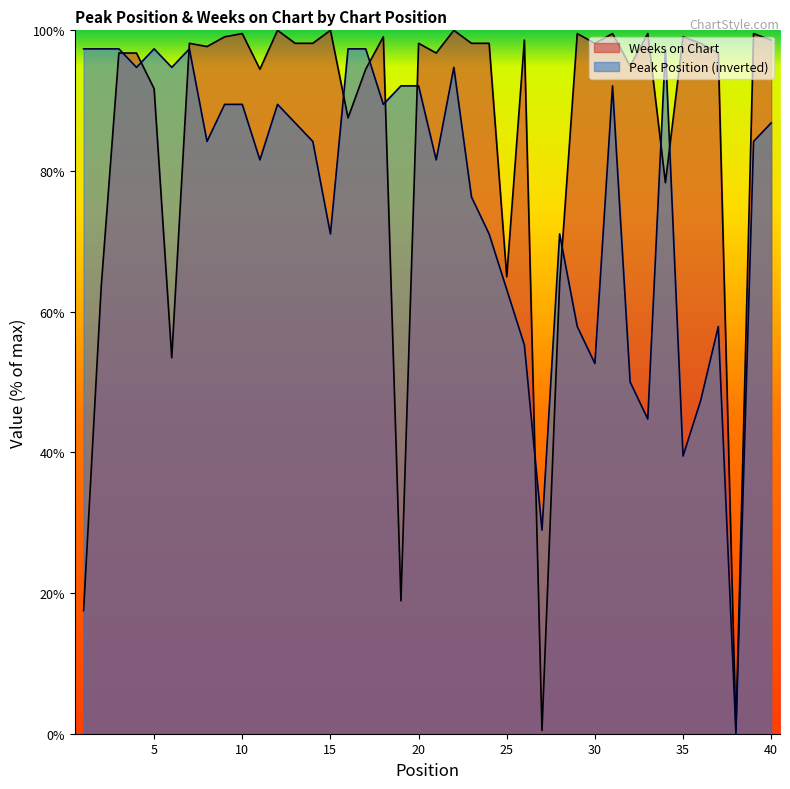

True or false: Weeks on Chart and Peak Position cross at least once.

True